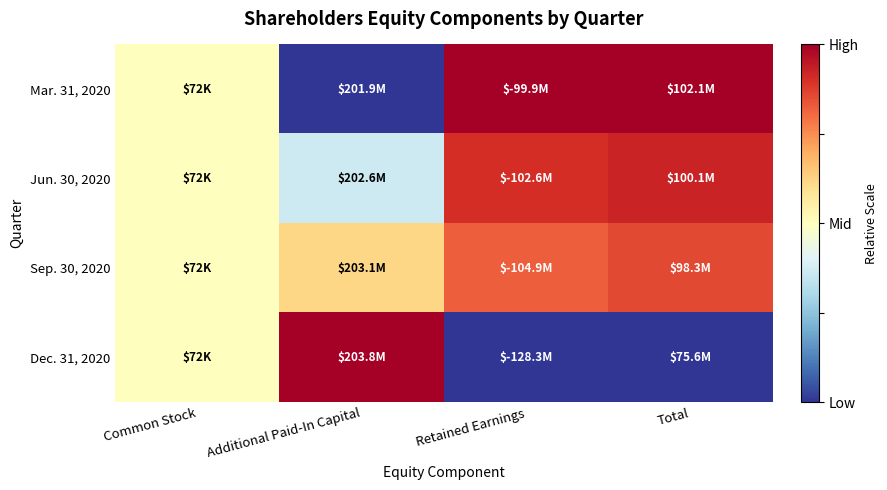

At which category is the sum across all series the highest?

Total